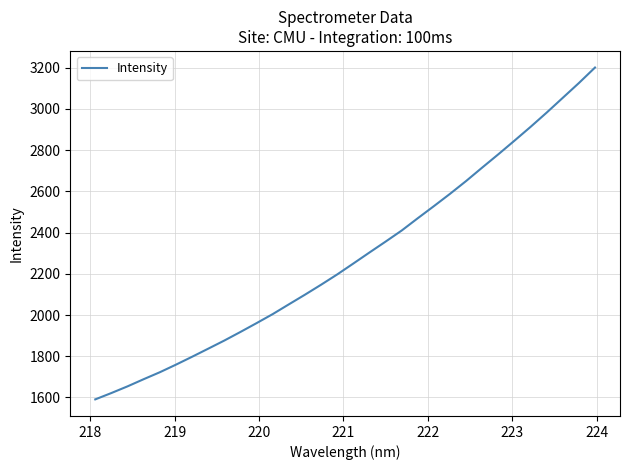

What is the greatest value displayed?

3201.1